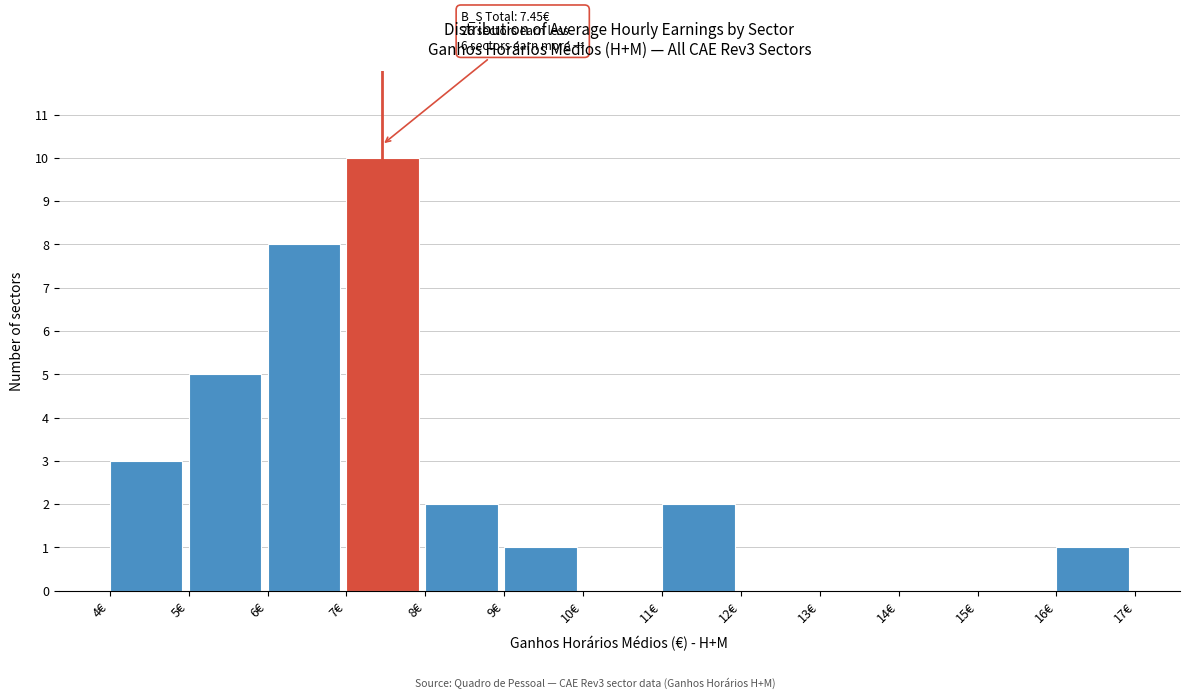

Which range on the x-axis has the tallest bar?

7 to 8